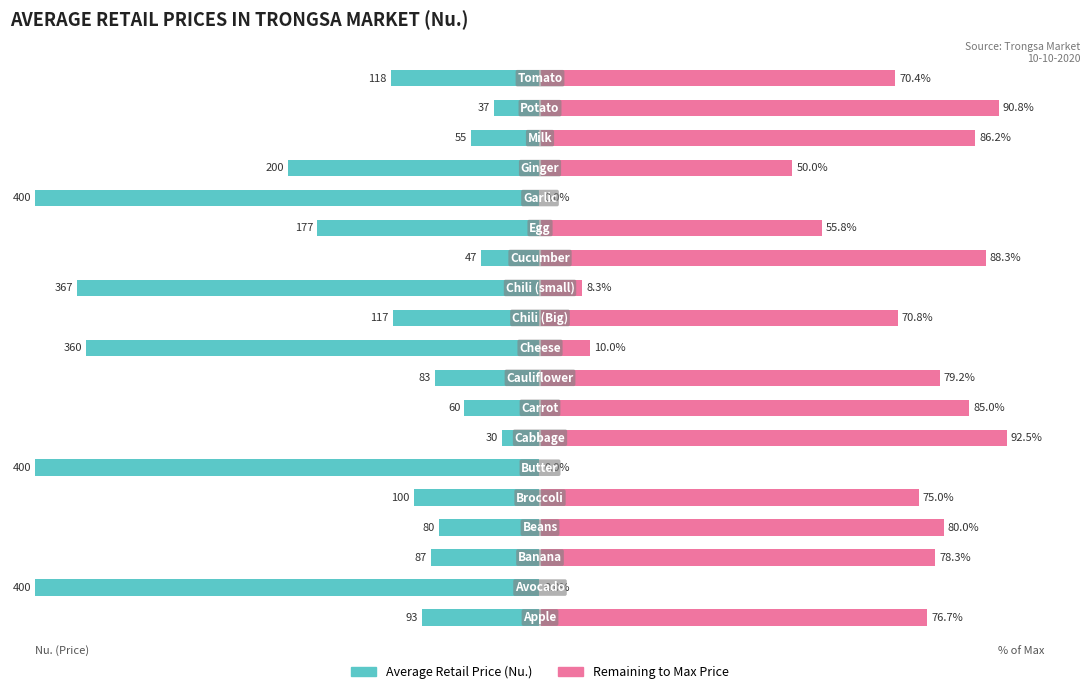

Which series changed the most between 8 and 17?

Average Retail Price (Nu.)